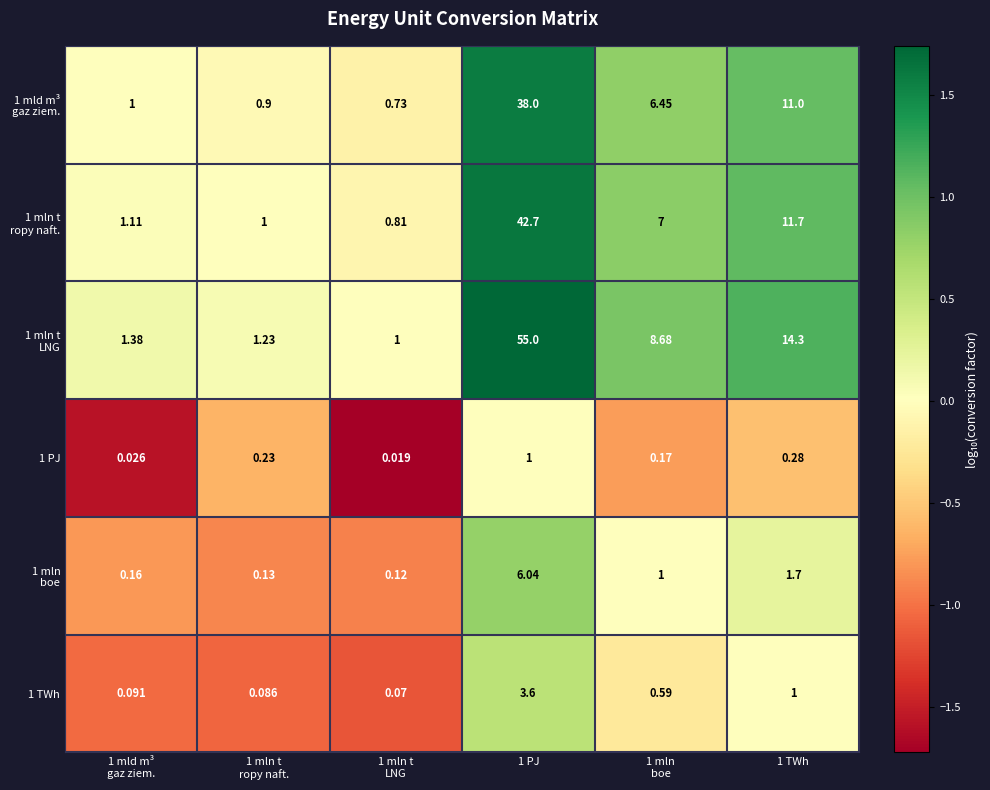

Which series has the widest spread of values?

1 mln t LNG